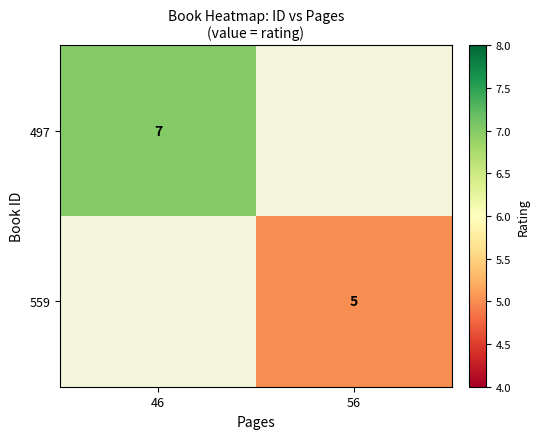

The value of 497 at 46 is 7. True or false?

True